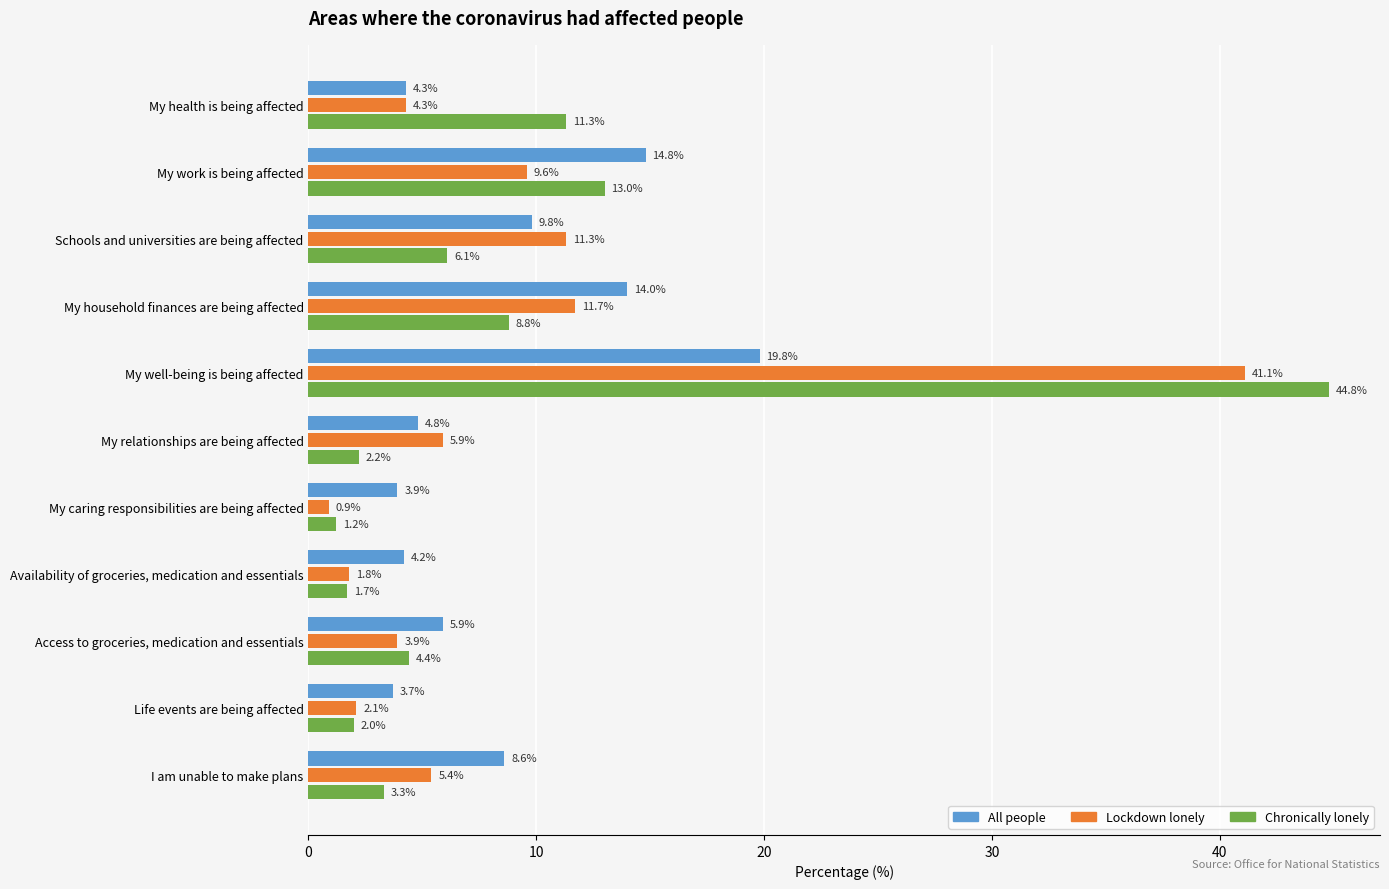

What is the average value of the Lockdown lonely series?

8.9